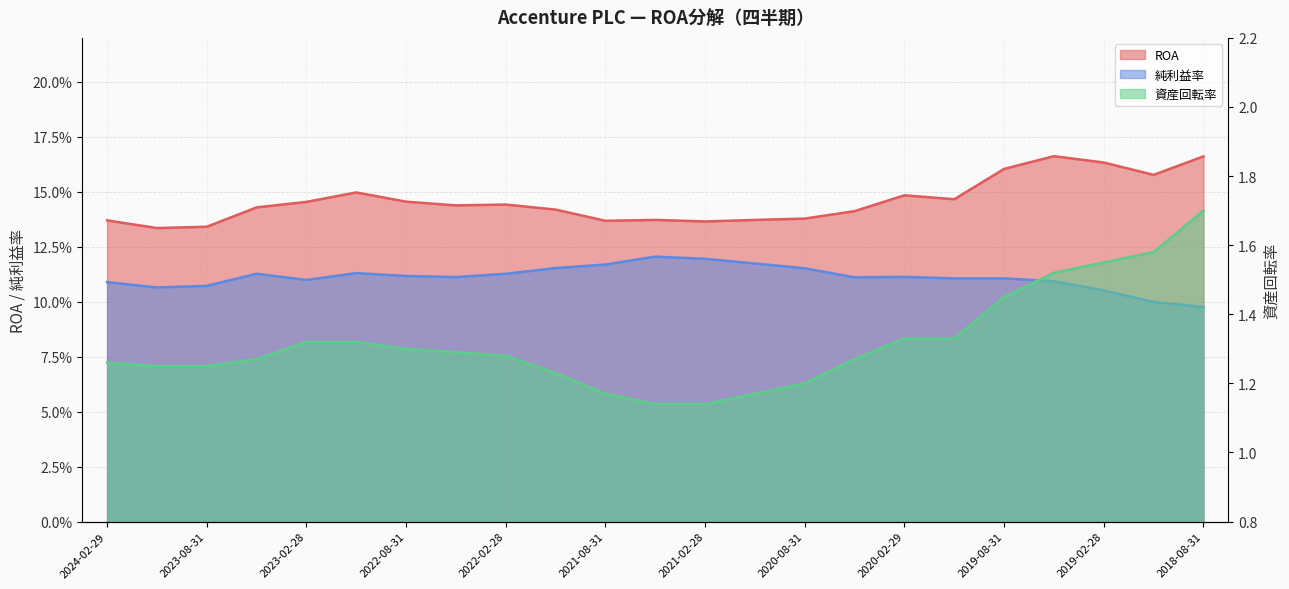

Is it true that 資産回転率 equals 2.3 at 2018-08-31?

False